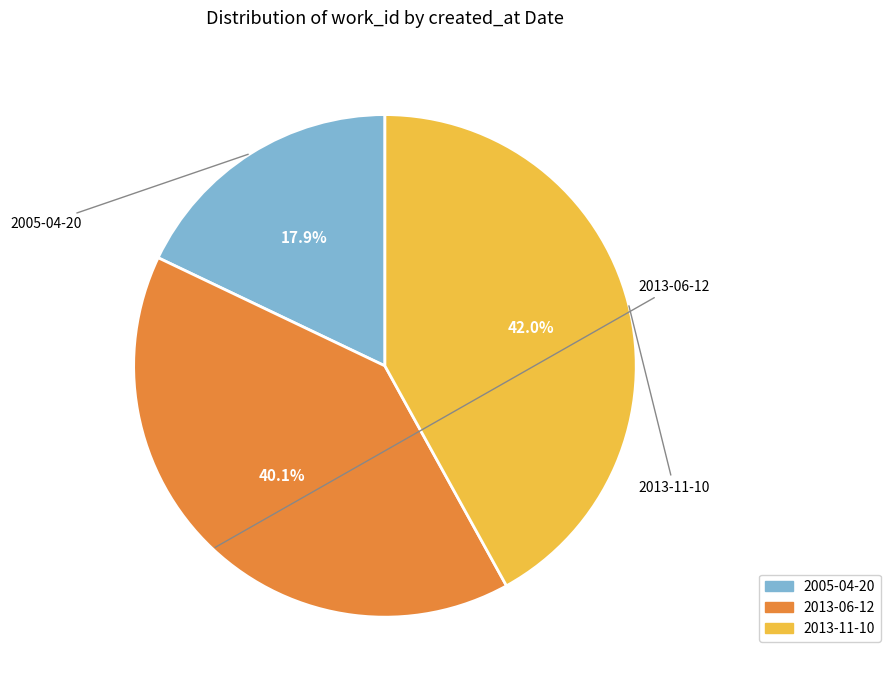

To the nearest percent, what portion does 2013-06-12 represent?

40%